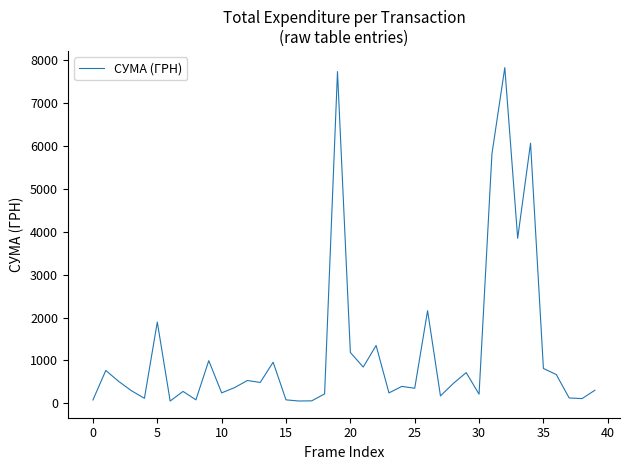

What is the average value?

1236.1